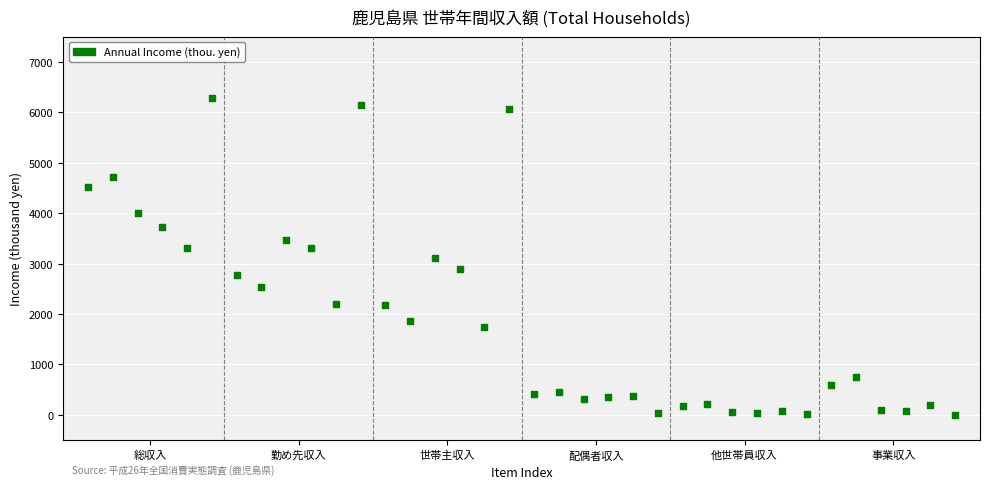

What is the range of X values (max minus min)?

35